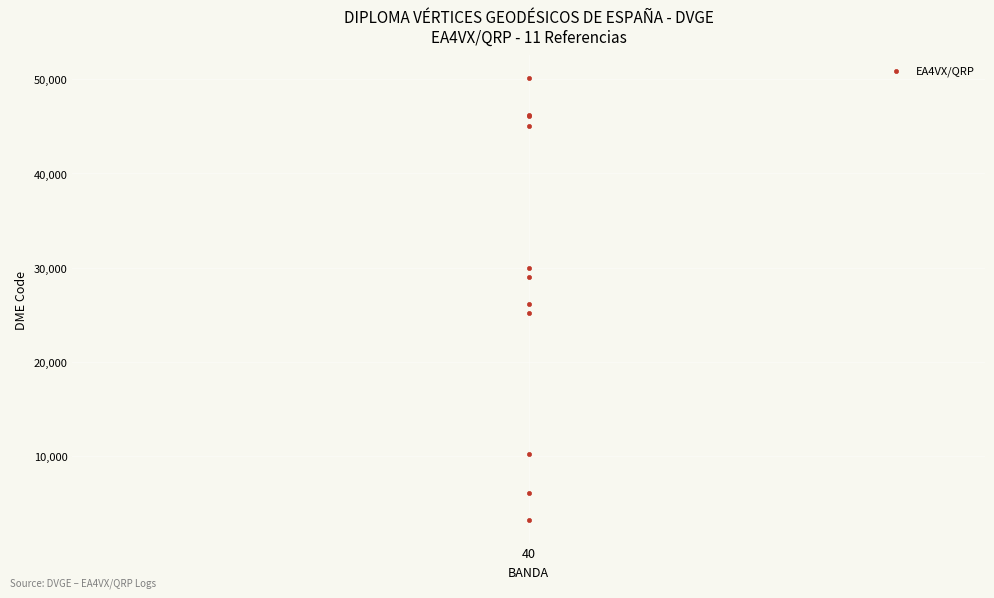

What Y value in the scatter plot is closest to 26658?

26138